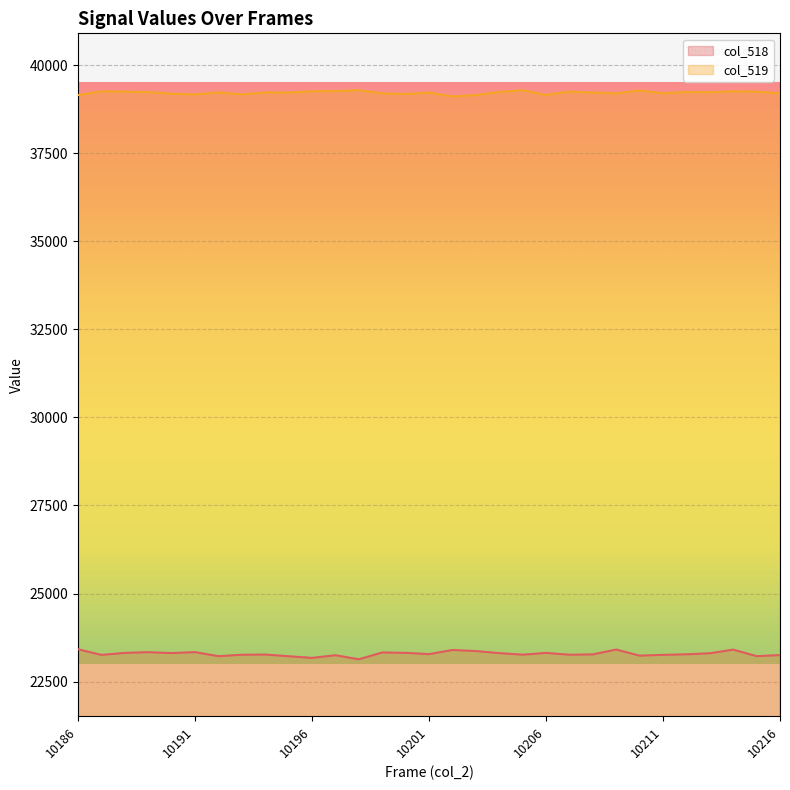

What value does the col_519 series have at 10214, to the nearest 5?

39255